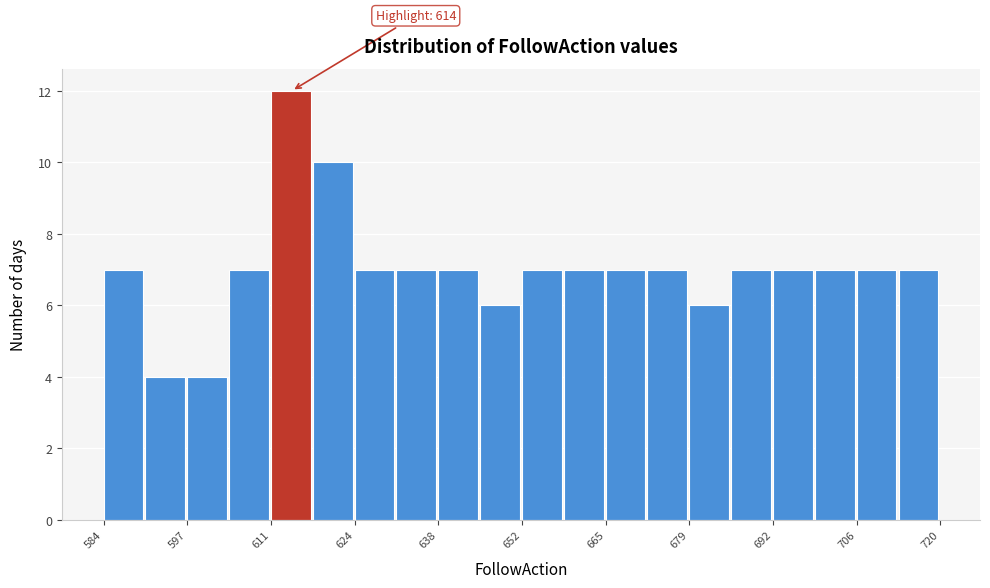

Read against the x-axis, roughly where is the centre of the tallest bar?

614